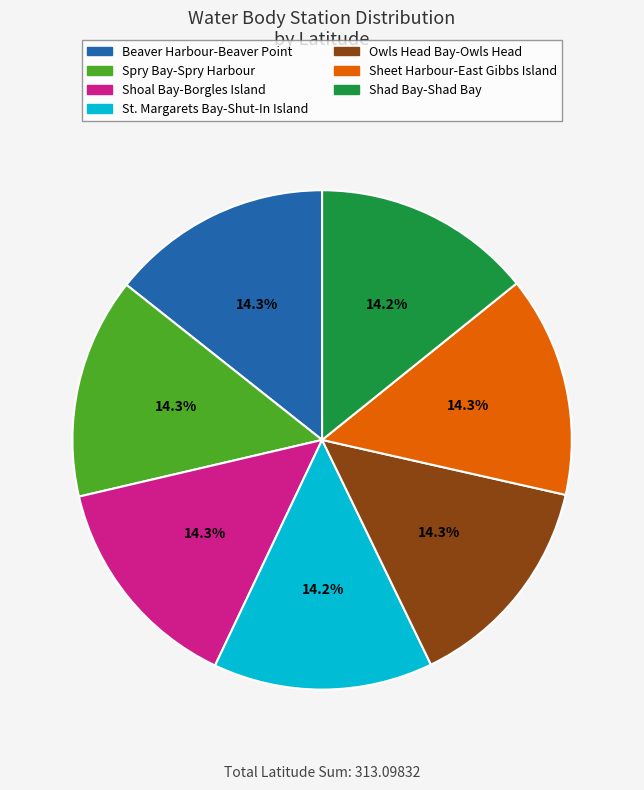

Count the number of slices in the pie.

7